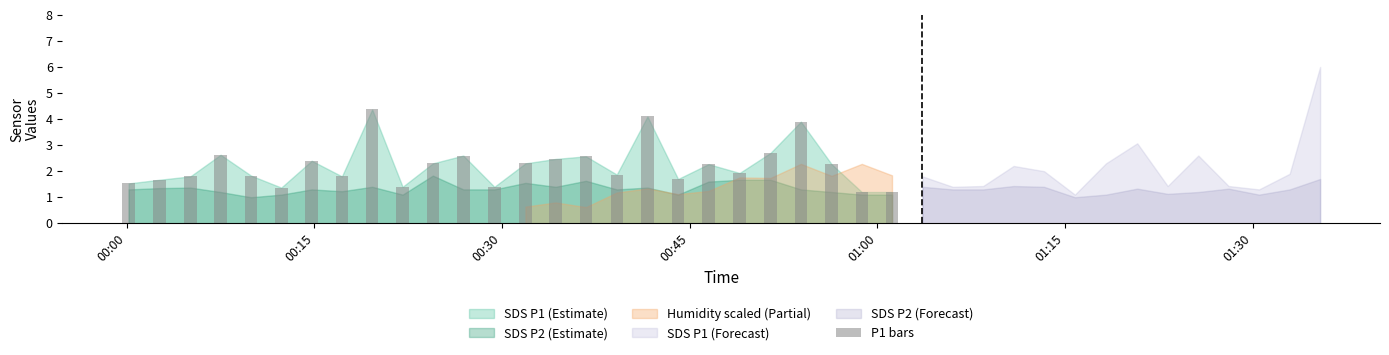

What is the value of the 2nd bar from the left?

1.7